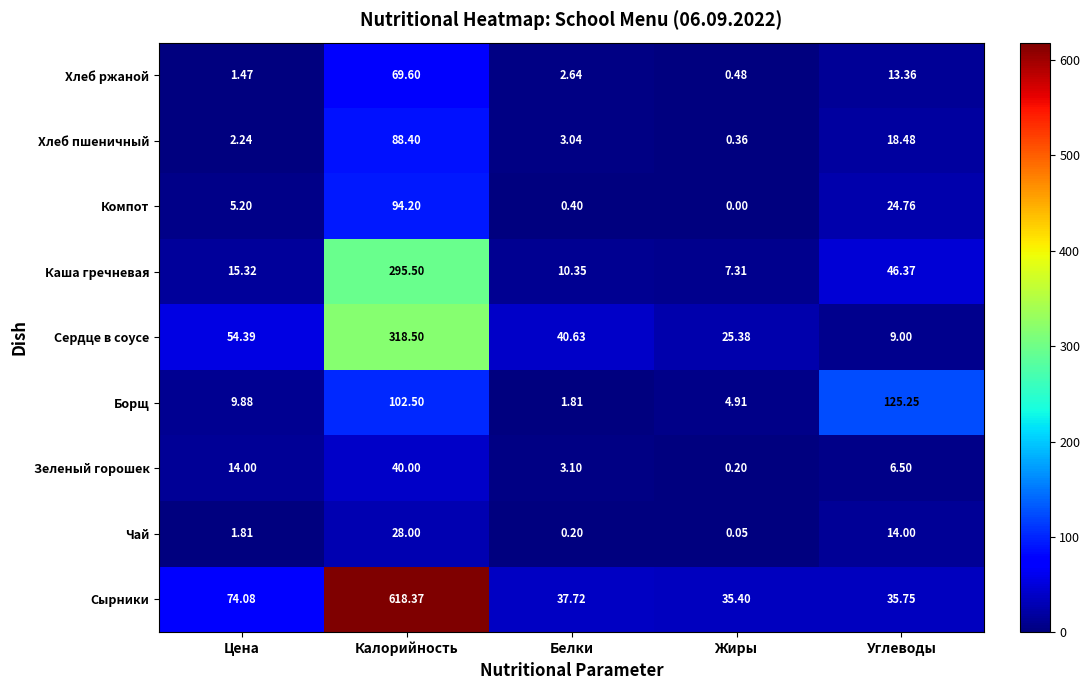

List the labels in order of Зеленый горошек value, largest first.

Калорийность, Цена, Углеводы, Белки, Жиры